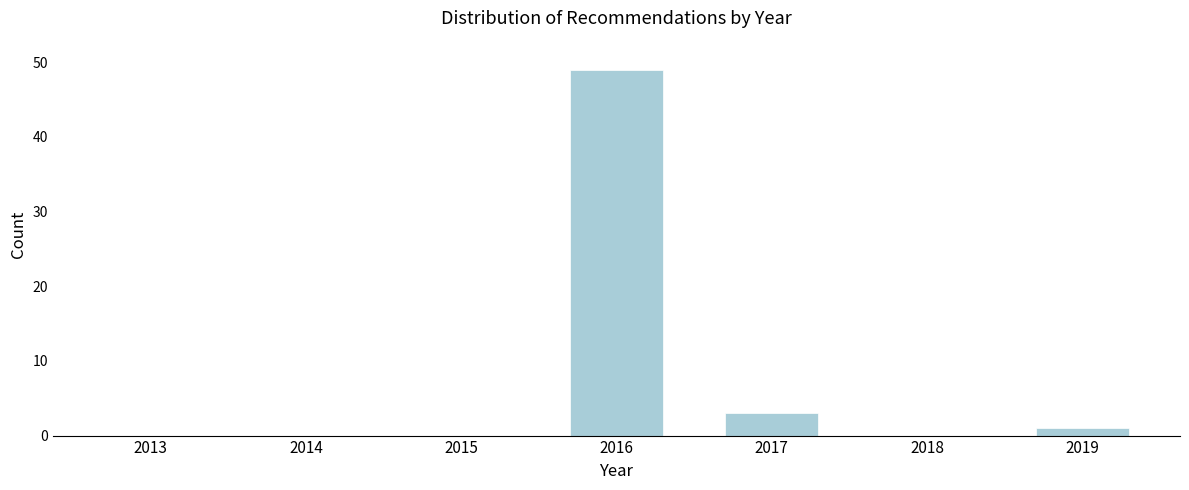

Reading left to right, transcribe all the data shown in this chart.

2013=0	2014=0	2015=0	2016=49	2017=3	2018=0	2019=1